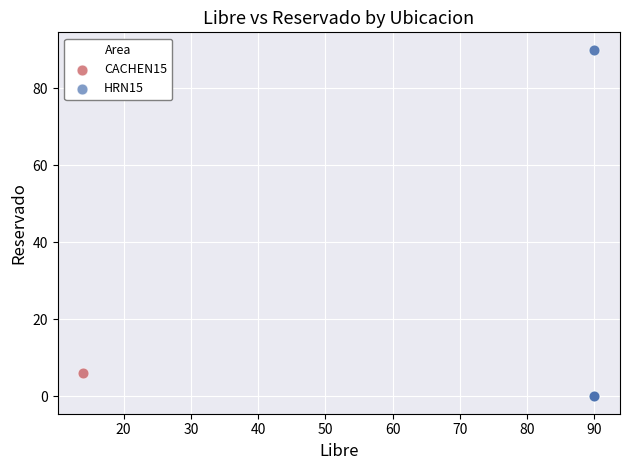

What are all the series names shown in the legend?

CACHEN15, HRN15